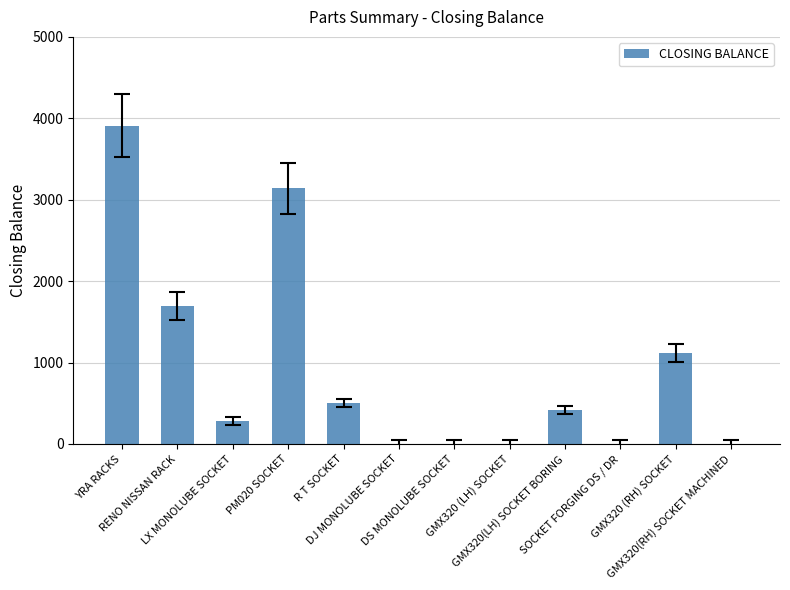

The value at RENO NISSAN RACK is 1695. True or false?

True